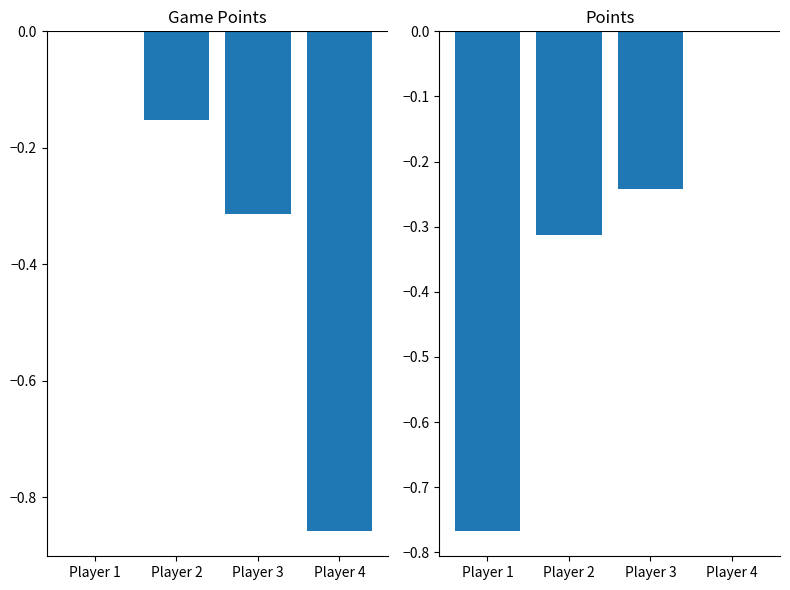

What is the total value across all series at Player 3?

-0.6